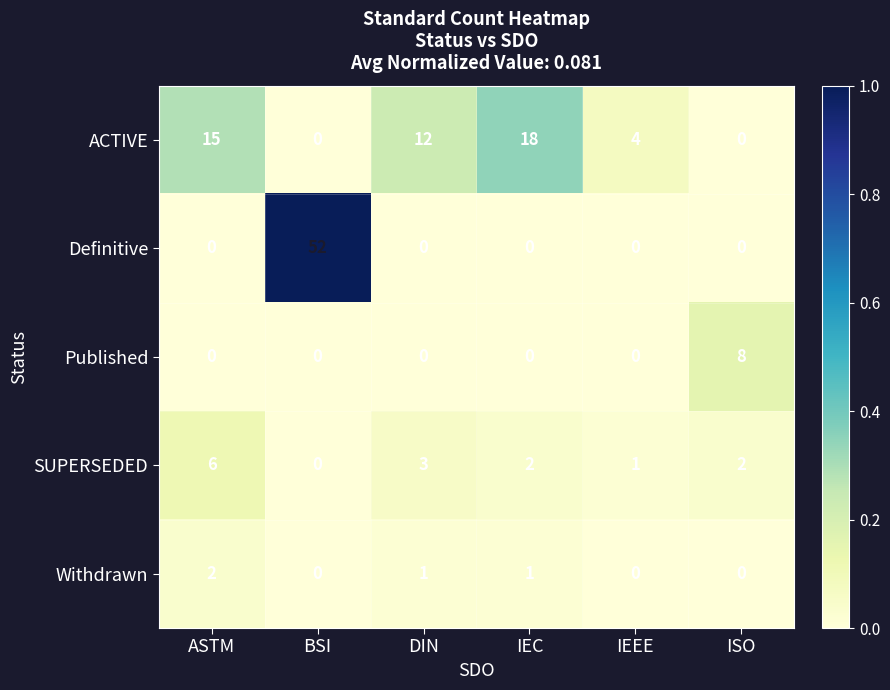

Reading left to right, extract all data points from this chart.

ACTIVE: ASTM=15	BSI=0	DIN=12	IEC=18	IEEE=4	ISO=0
Definitive: ASTM=0	BSI=52	DIN=0	IEC=0	IEEE=0	ISO=0
Published: ASTM=0	BSI=0	DIN=0	IEC=0	IEEE=0	ISO=8
SUPERSEDED: ASTM=6	BSI=0	DIN=3	IEC=2	IEEE=1	ISO=2
Withdrawn: ASTM=2	BSI=0	DIN=1	IEC=1	IEEE=0	ISO=0